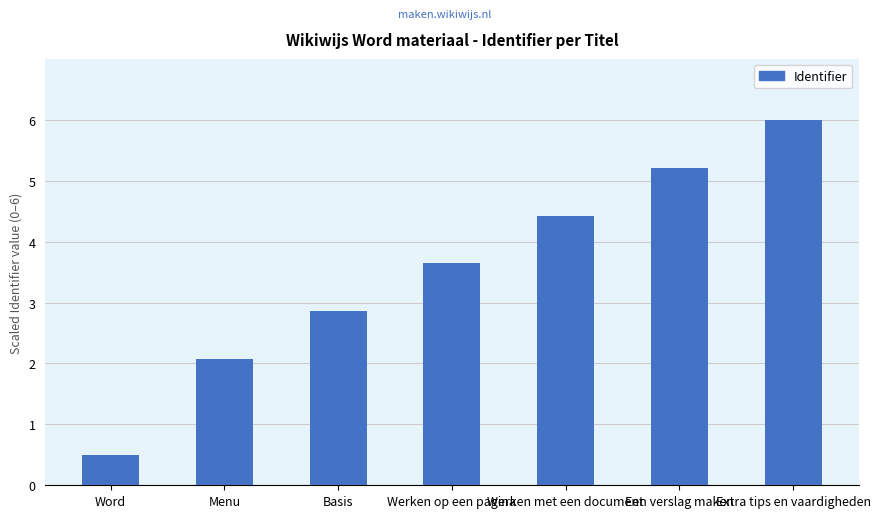

What is the difference between the maximum and minimum values?

5.5